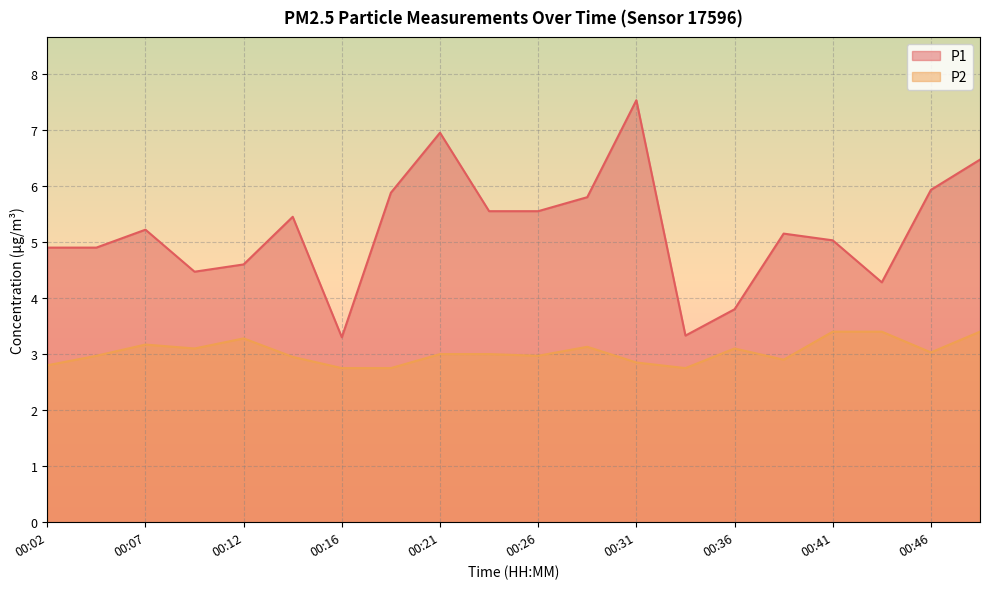

True or false: P1 and P2 cross at least once.

False